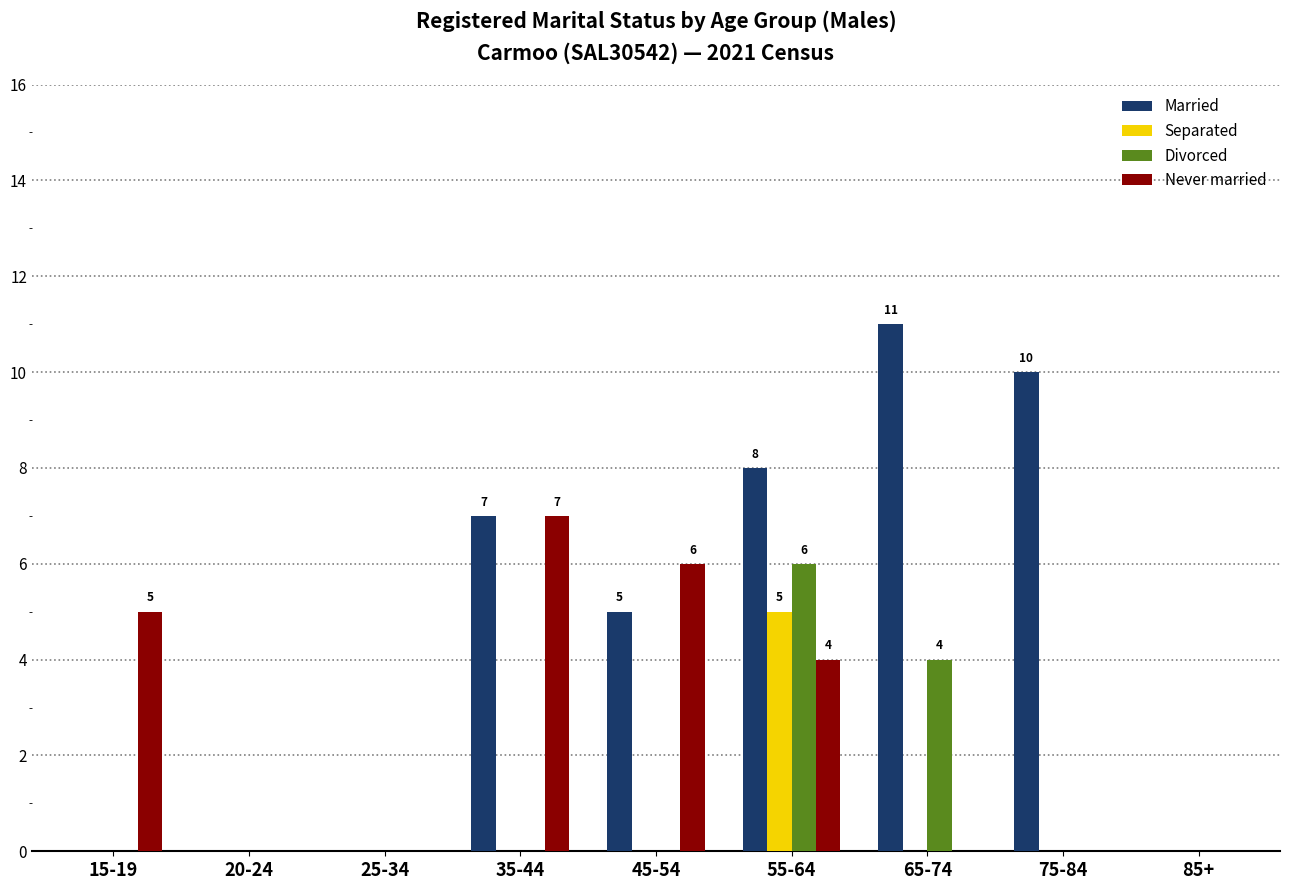

Which series has the largest total across all categories?

Married